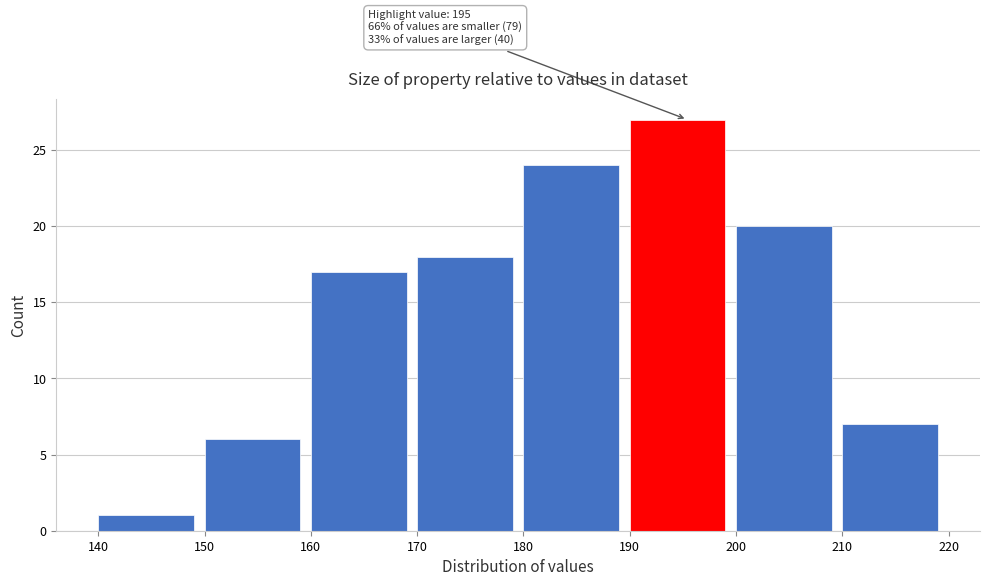

Which range on the x-axis has the tallest bar?

190 to 200